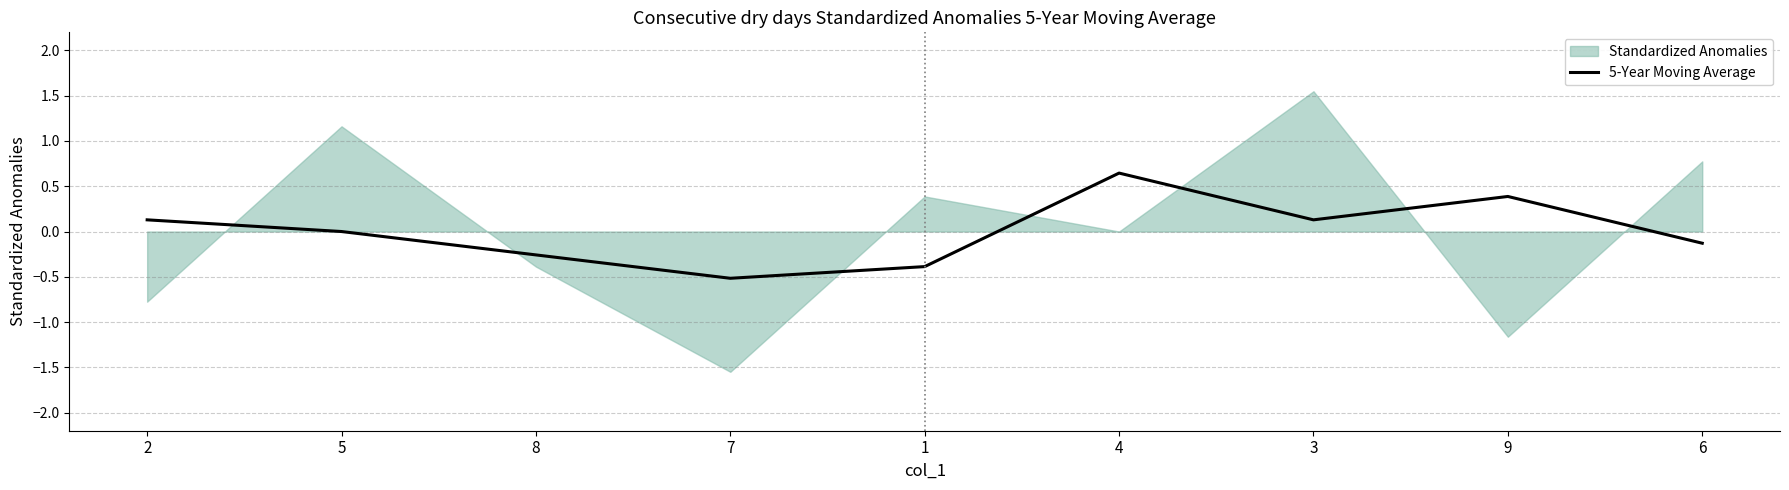

The value of 5-Year Moving Average at 2 is 0.1. True or false?

True